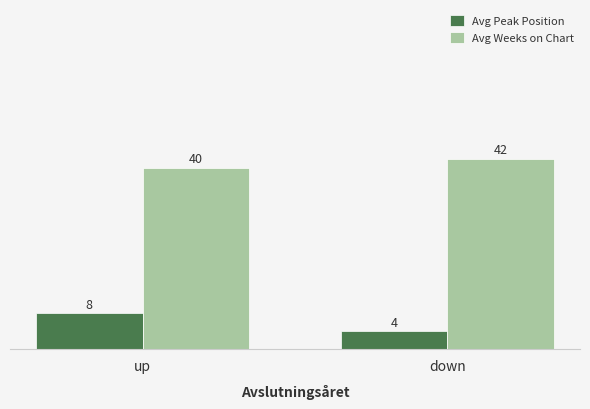

At which label is Avg Weeks on Chart closest to 41?

up